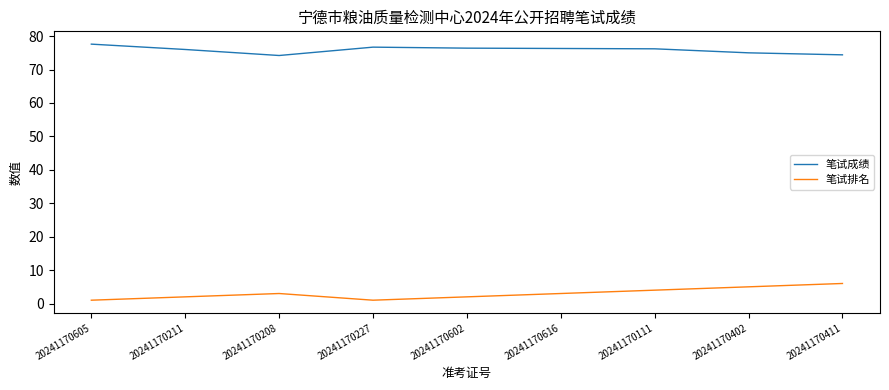

Is it true that 笔试排名 equals 1.2 at 20241170411?

False